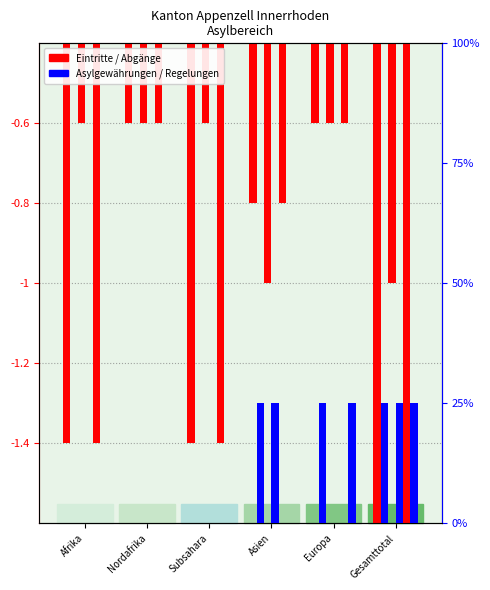

What is the minimum value shown in the chart?

-1.6